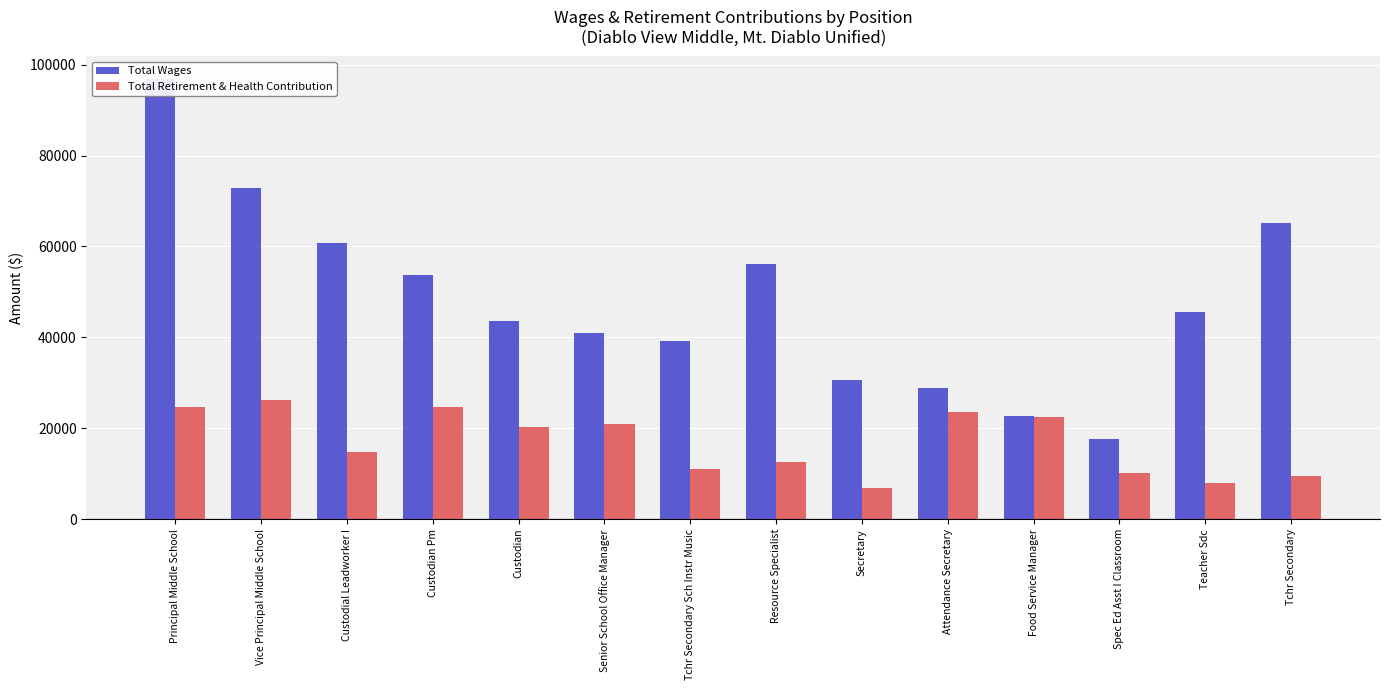

What is the label of the 3rd bar from the left?

Custodial Leadworker I